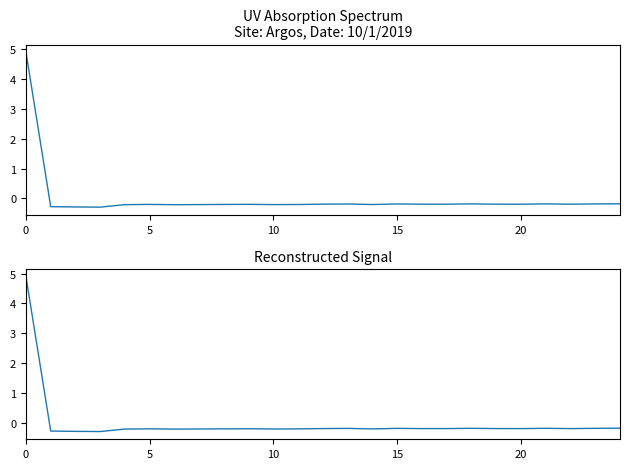

The value at 11 is -0.3. True or false?

False